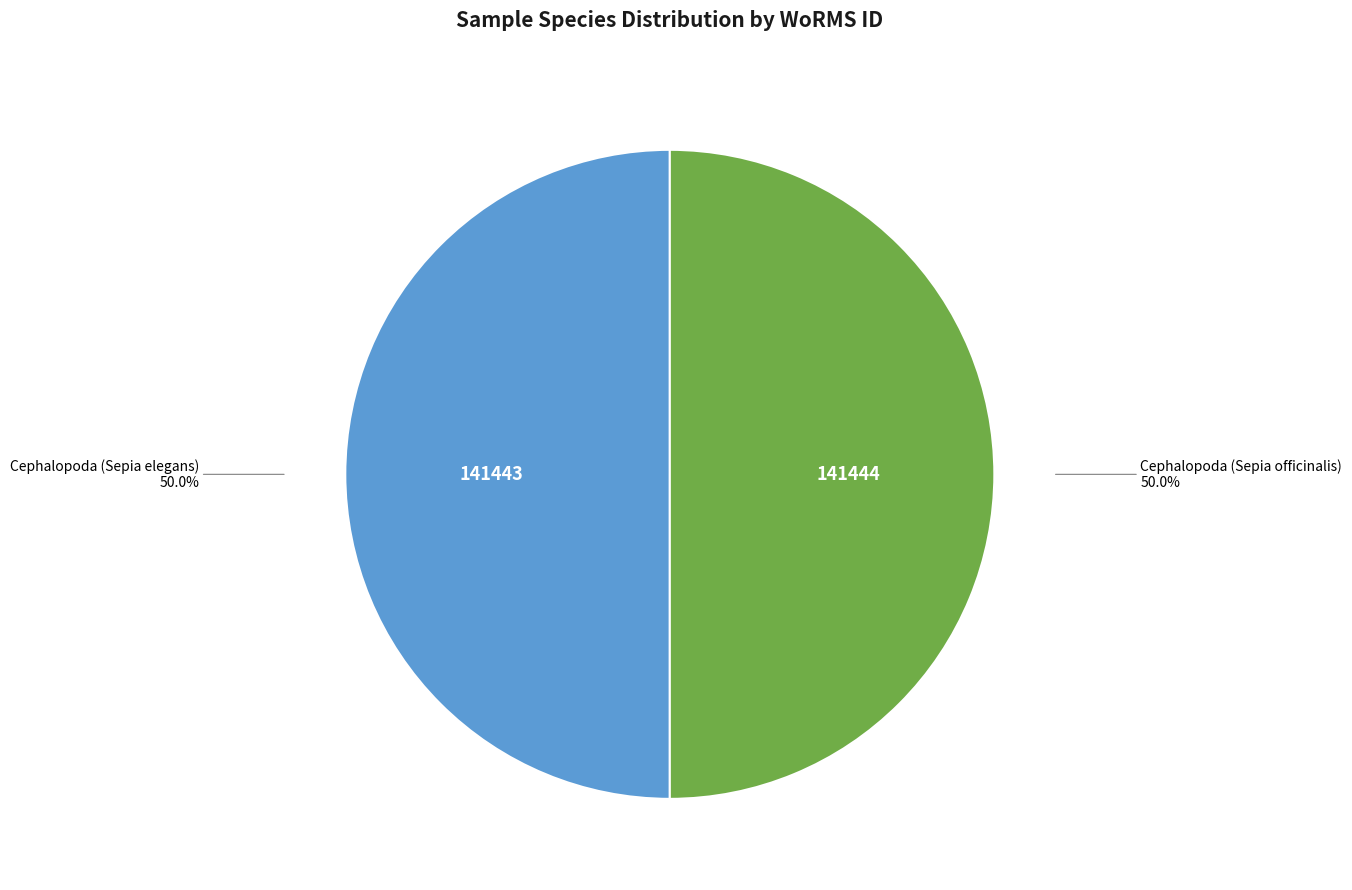

What is the total percentage of Cephalopoda (Sepia elegans) and Cephalopoda (Sepia officinalis)?

100.0%